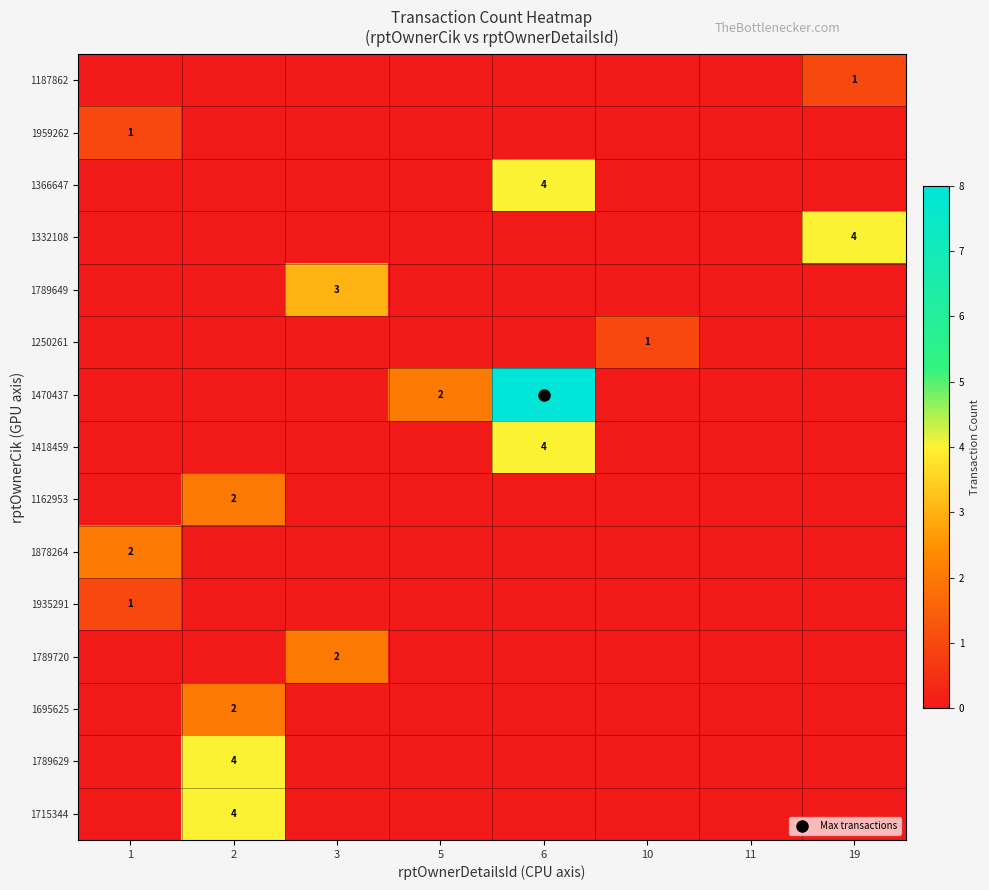

The value of 1470437 at 11 is -6. True or false?

False